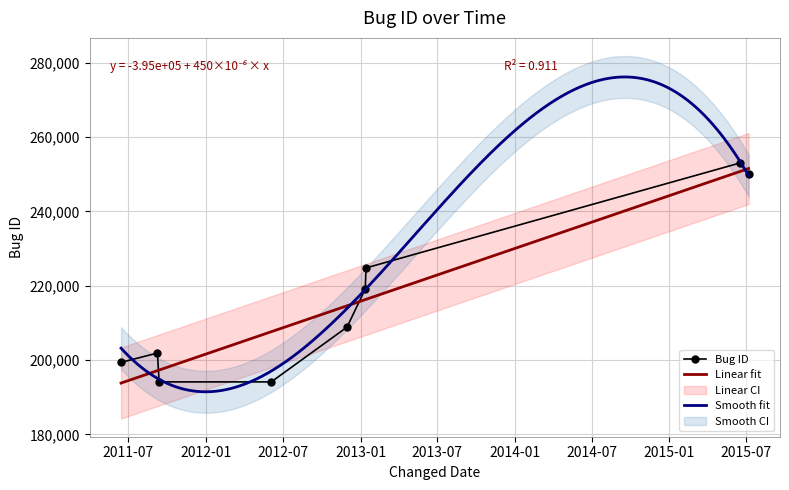

How many interior local valleys (lower than both neighbors) does the data have?

1